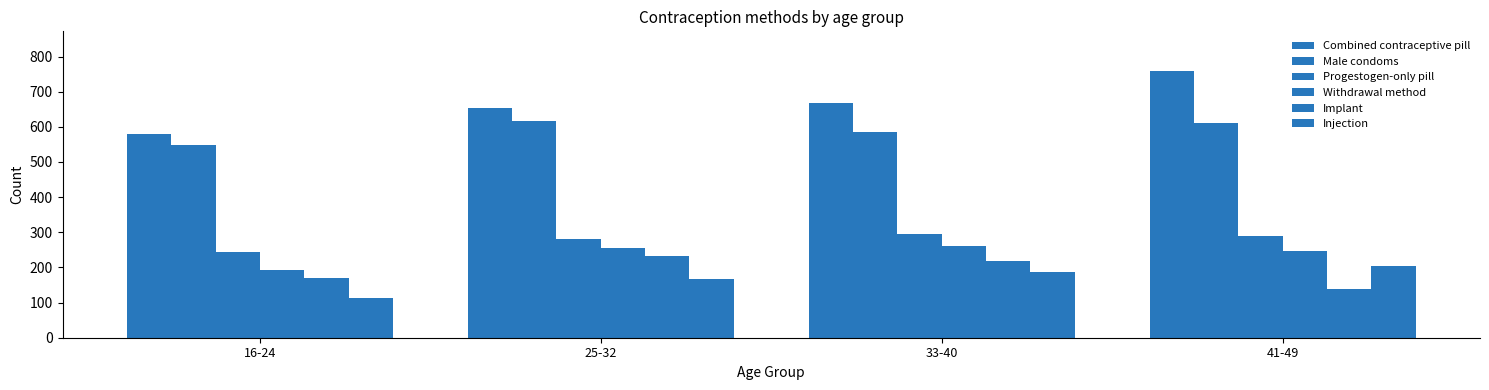

What position from the left is 16-24?

1